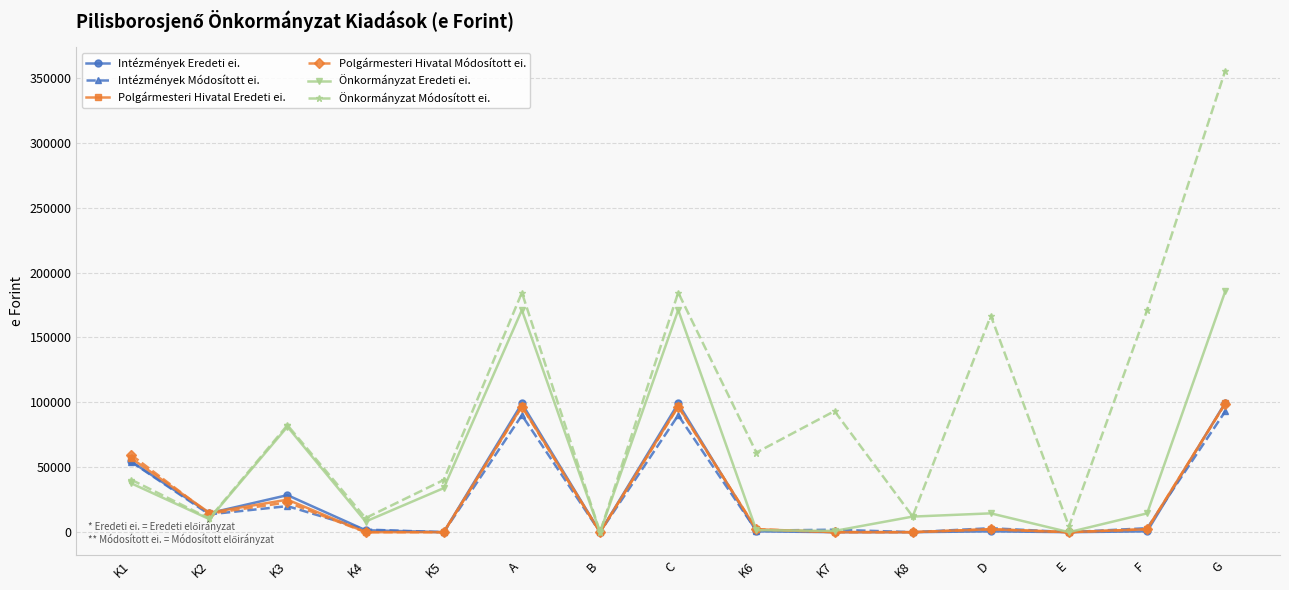

What is the label of the 1st point from the left?

K1